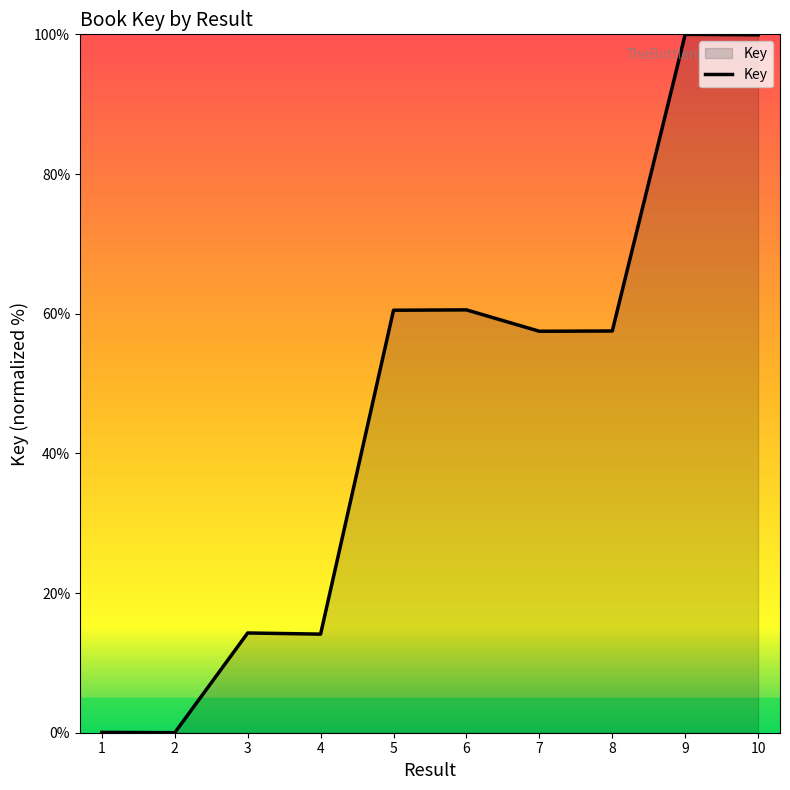

How many lines are shown in the chart?

1